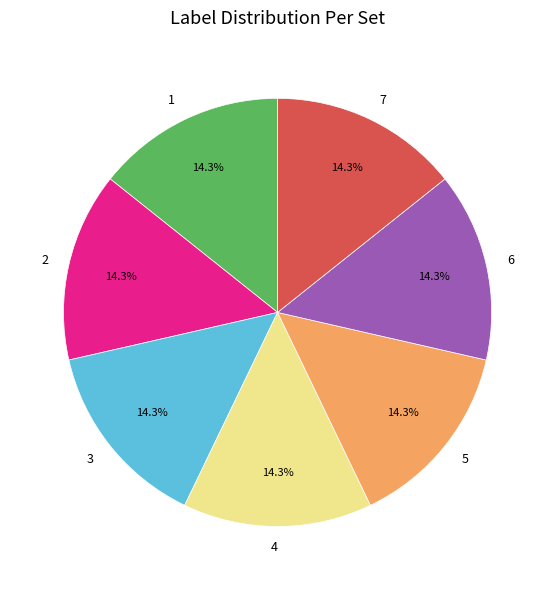

Is there any slice that represents more than half of the pie?

No